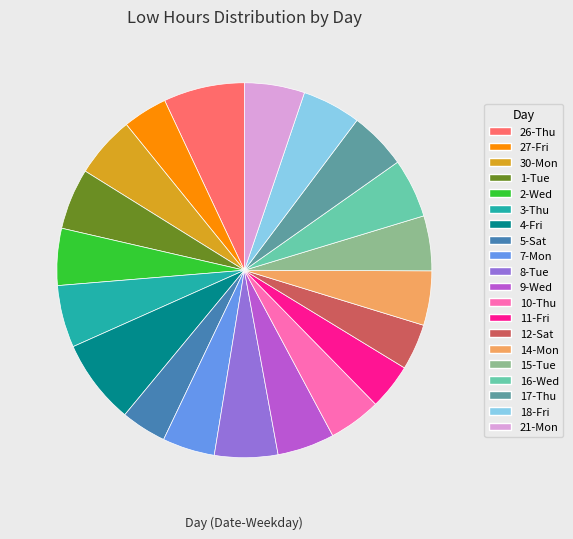

Do 17-Thu and 26-Thu together represent more than half of the pie?

No